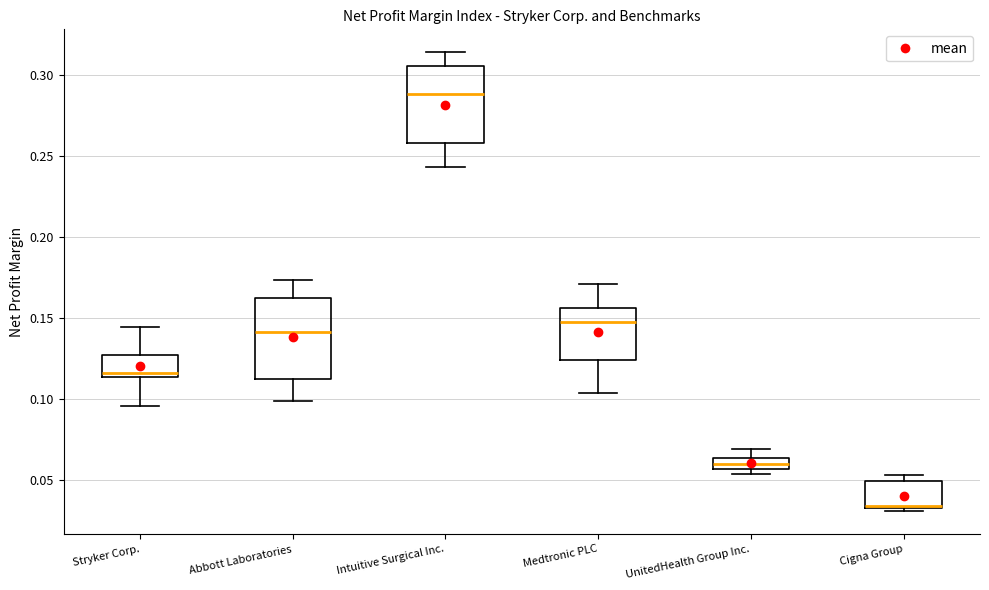

Which box's median line is the lowest?

Cigna Group